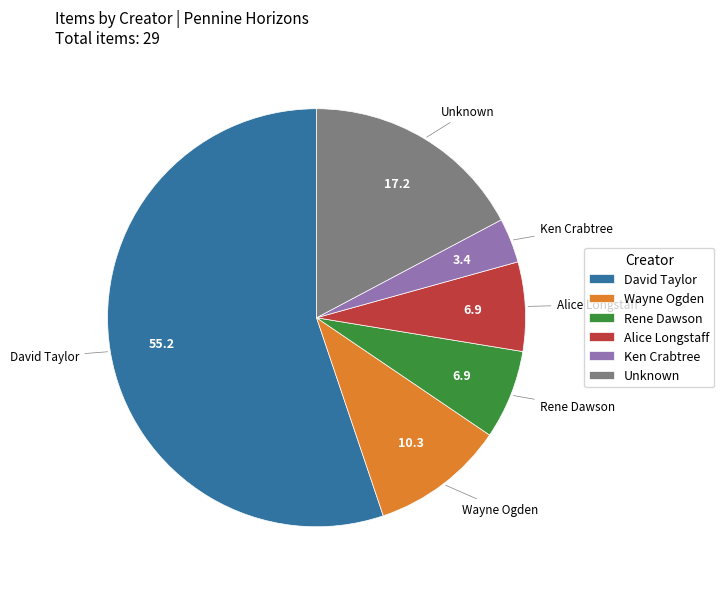

Which category has the smallest portion of the pie?

Ken Crabtree